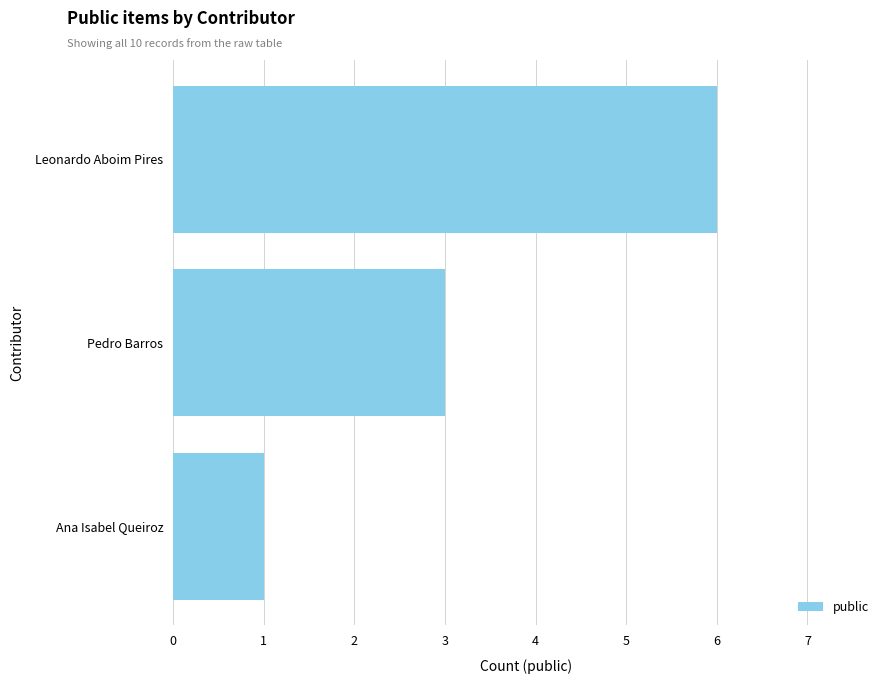

What is the maximum value shown in the chart?

6